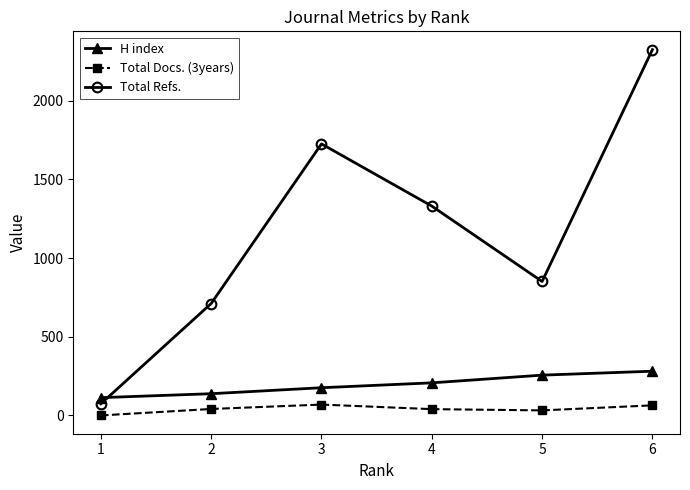

Which series has the largest total across all categories?

Total Refs.